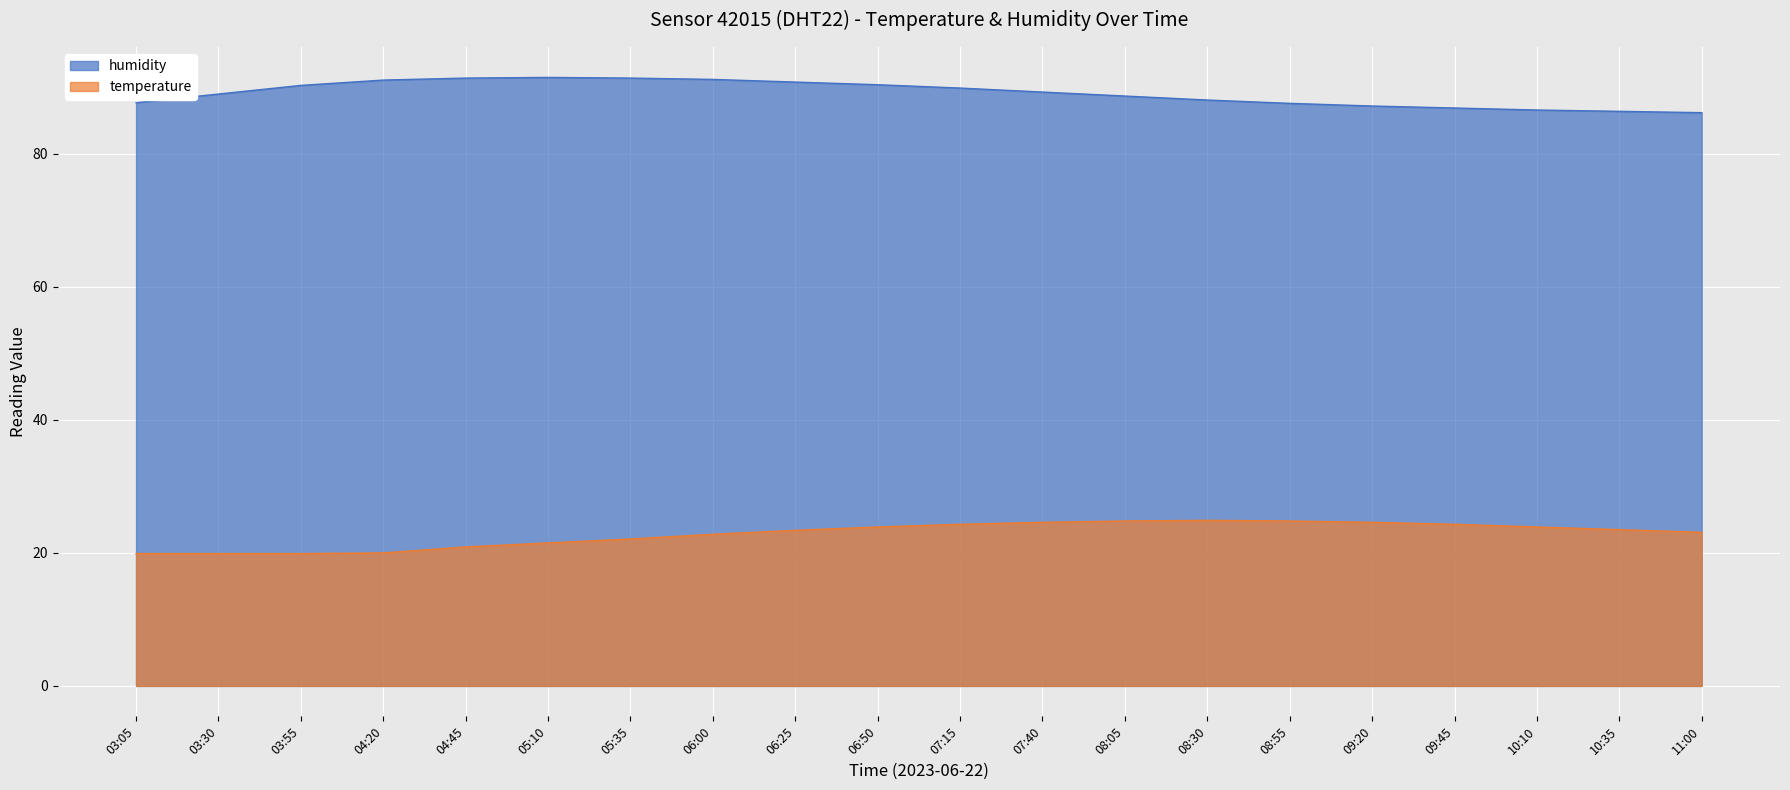

Reading right to left, transcribe all the data shown in this chart.

humidity: 11:00=86.2	10:35=86.4	10:10=86.6	09:45=86.9	09:20=87.2	08:55=87.6	08:30=88.1	08:05=88.7	07:40=89.3	07:15=89.9	06:50=90.4	06:25=90.8	06:00=91.2	05:35=91.4	05:10=91.5	04:45=91.4	04:20=91.1	03:55=90.3	03:30=89.0	03:05=87.7
temperature: 11:00=23.1	10:35=23.5	10:10=23.9	09:45=24.3	09:20=24.6	08:55=24.8	08:30=24.9	08:05=24.8	07:40=24.6	07:15=24.3	06:50=23.9	06:25=23.4	06:00=22.8	05:35=22.1	05:10=21.5	04:45=20.9	04:20=20.0	03:55=19.9	03:30=19.9	03:05=19.9